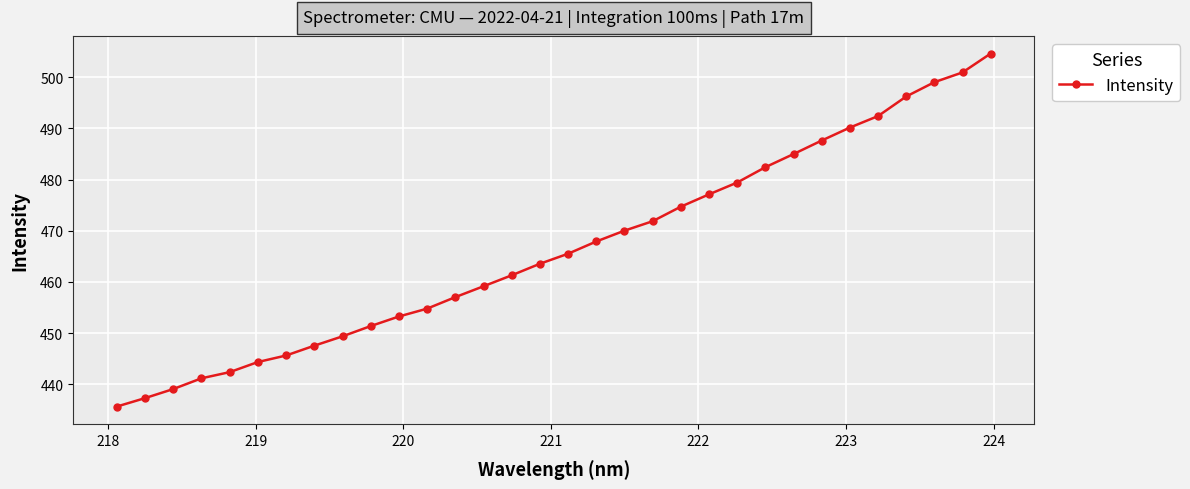

What is the value of the 12th point from the left?

454.8